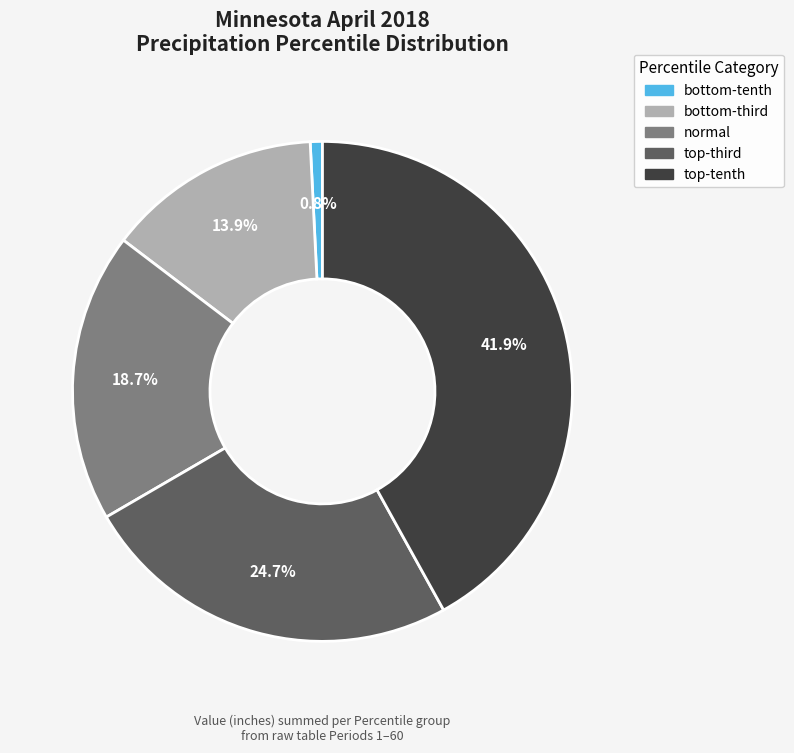

What percentage is the normal slice, to the nearest percent?

19%